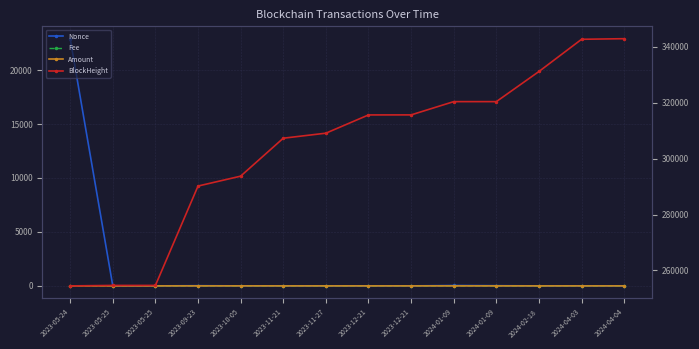

What is the highest value of the Nonce series?

22910.0